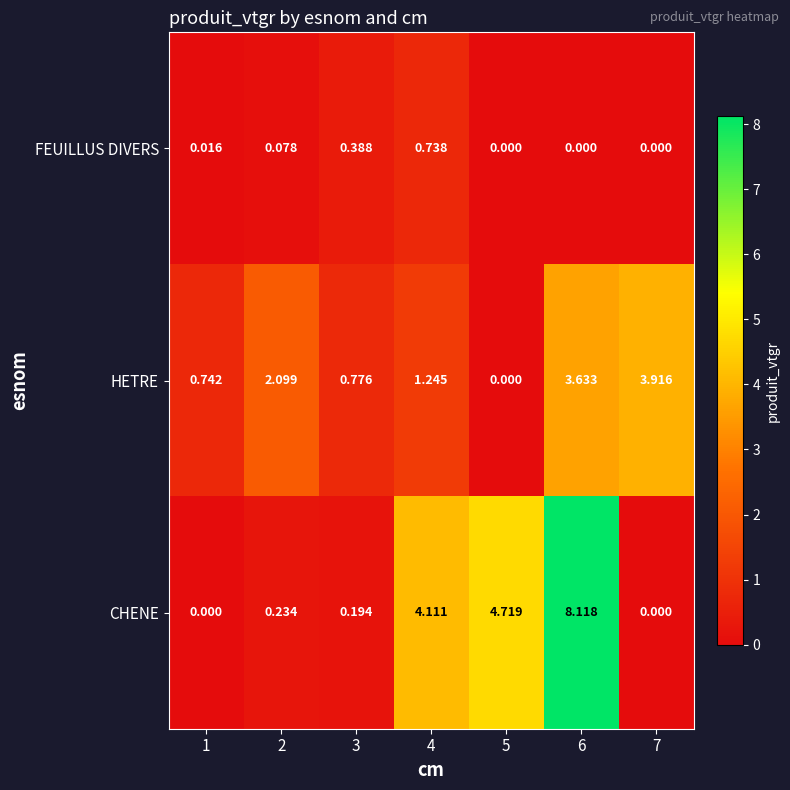

Rank the series by their maximum value, from highest to lowest.

CHENE, HETRE, FEUILLUS DIVERS